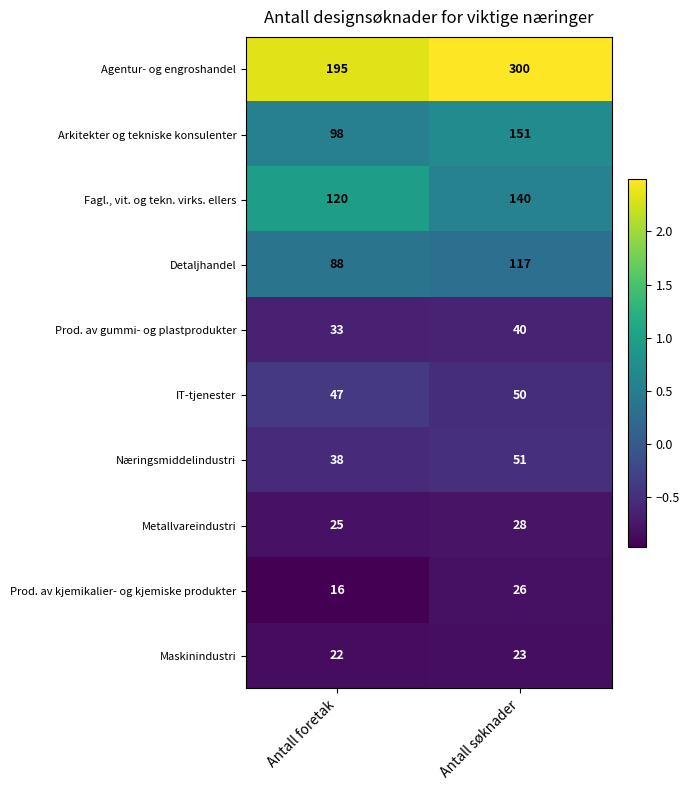

At Antall foretak, list the series in order from smallest to largest.

Prod. av kjemikalier- og kjemiske produkter, Maskinindustri, Metallvareindustri, Prod. av gummi- og plastprodukter, Næringsmiddelindustri, IT-tjenester, Detaljhandel, Arkitekter og tekniske konsulenter, Fagl., vit. og tekn. virks. ellers, Agentur- og engroshandel